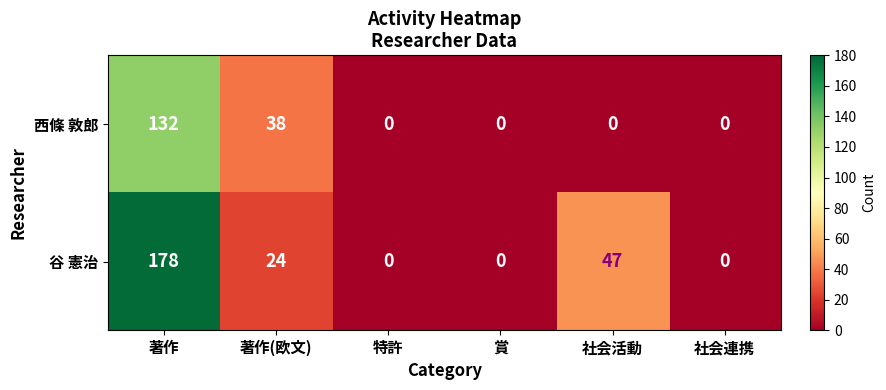

What is the sum of the 谷 憲治 values at 著作 and 特許?

178